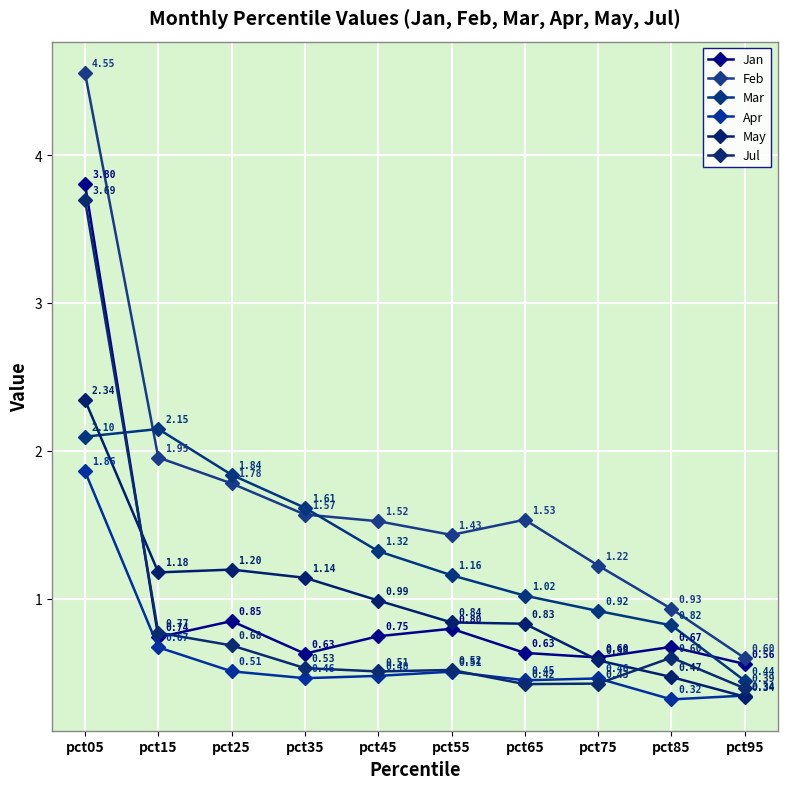

How many times do Jul and Mar cross each other?

1